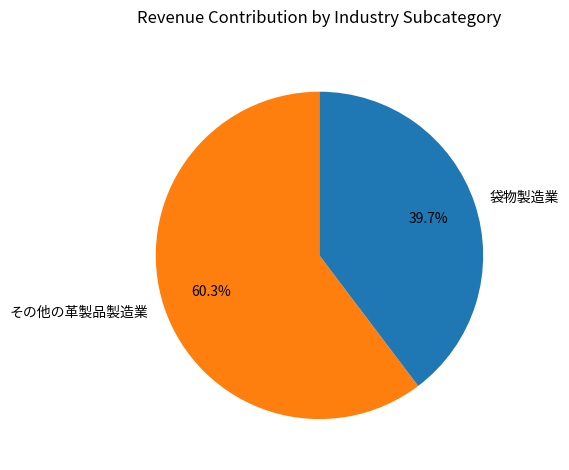

Between 袋物製造業 and その他の革製品製造業, which is larger?

その他の革製品製造業